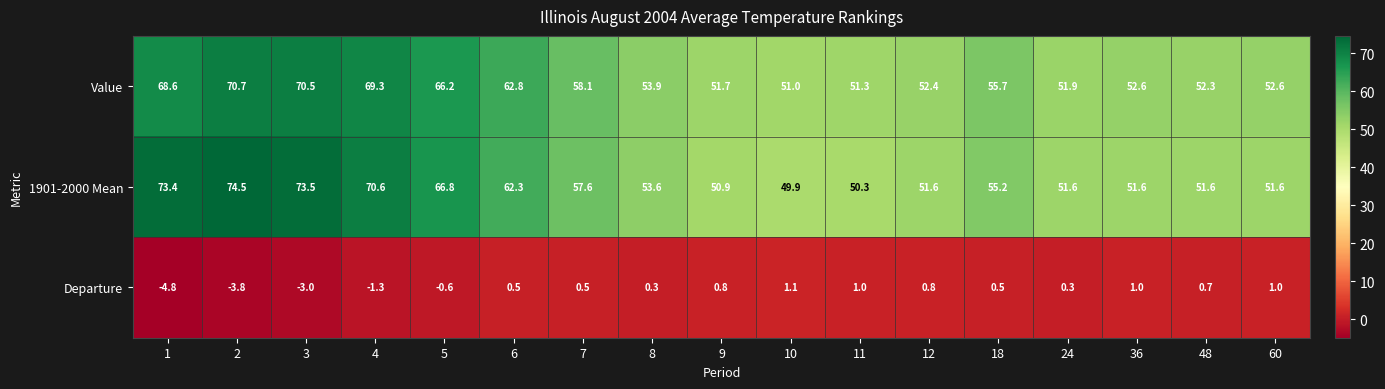

Between 10 and 24, which series saw the biggest shift?

1901-2000 Mean